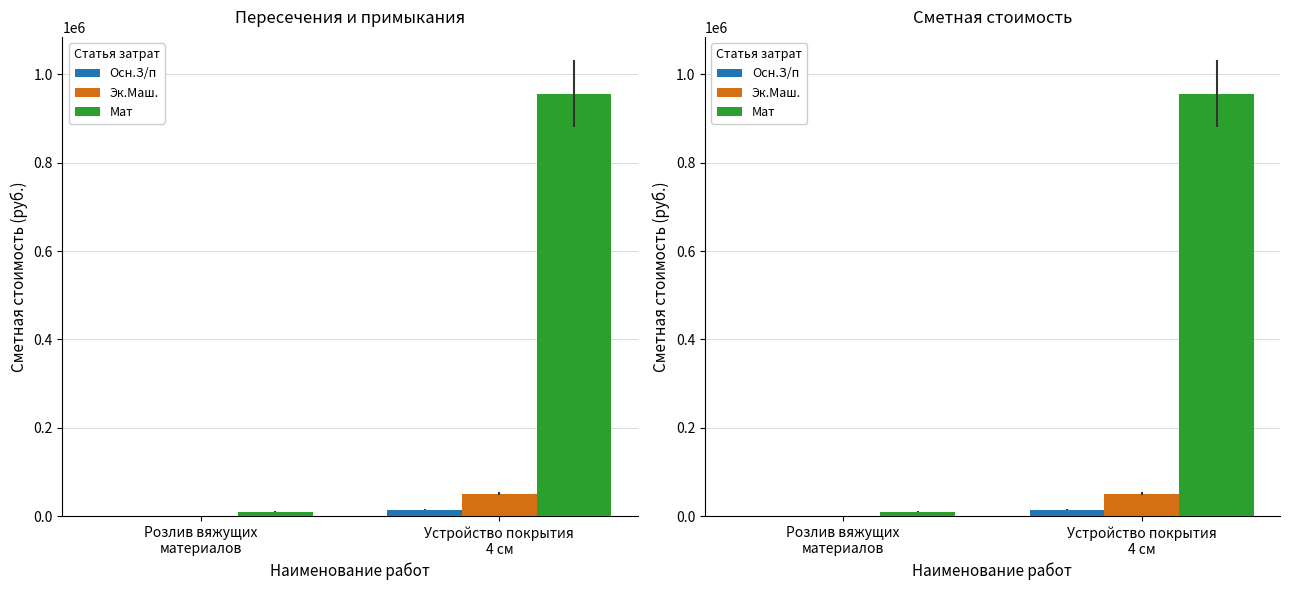

What is the difference between the Осн.З/п values at Устройство покрытия
4 см and Розлив вяжущих
материалов?

14326